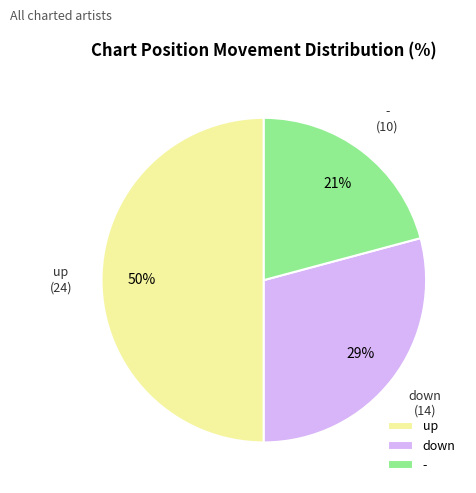

Rank the categories by value from highest to lowest.

up, down, -